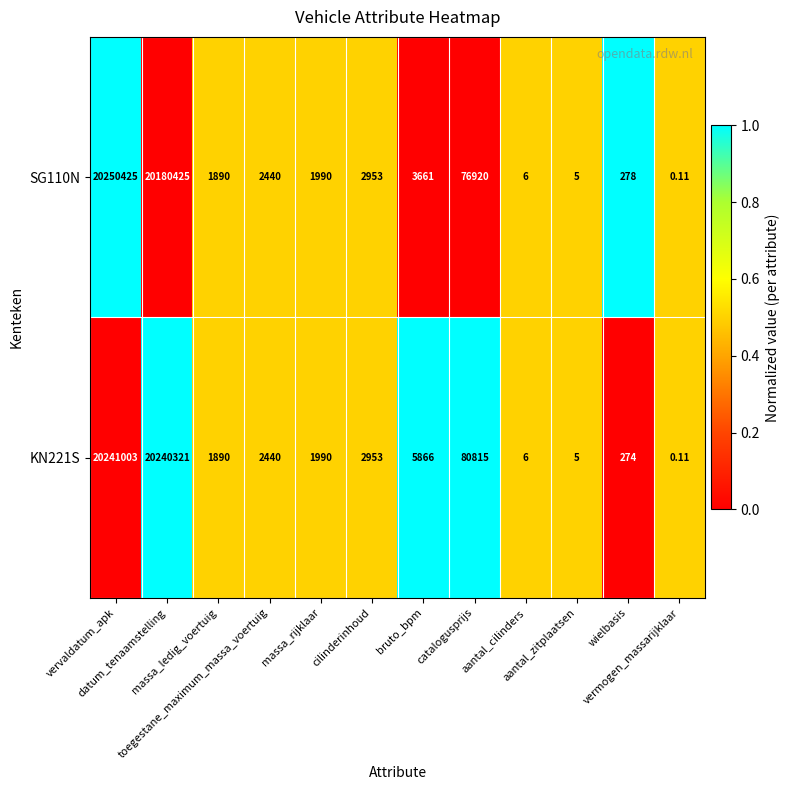

What is the maximum value shown in the chart?

20250425.0